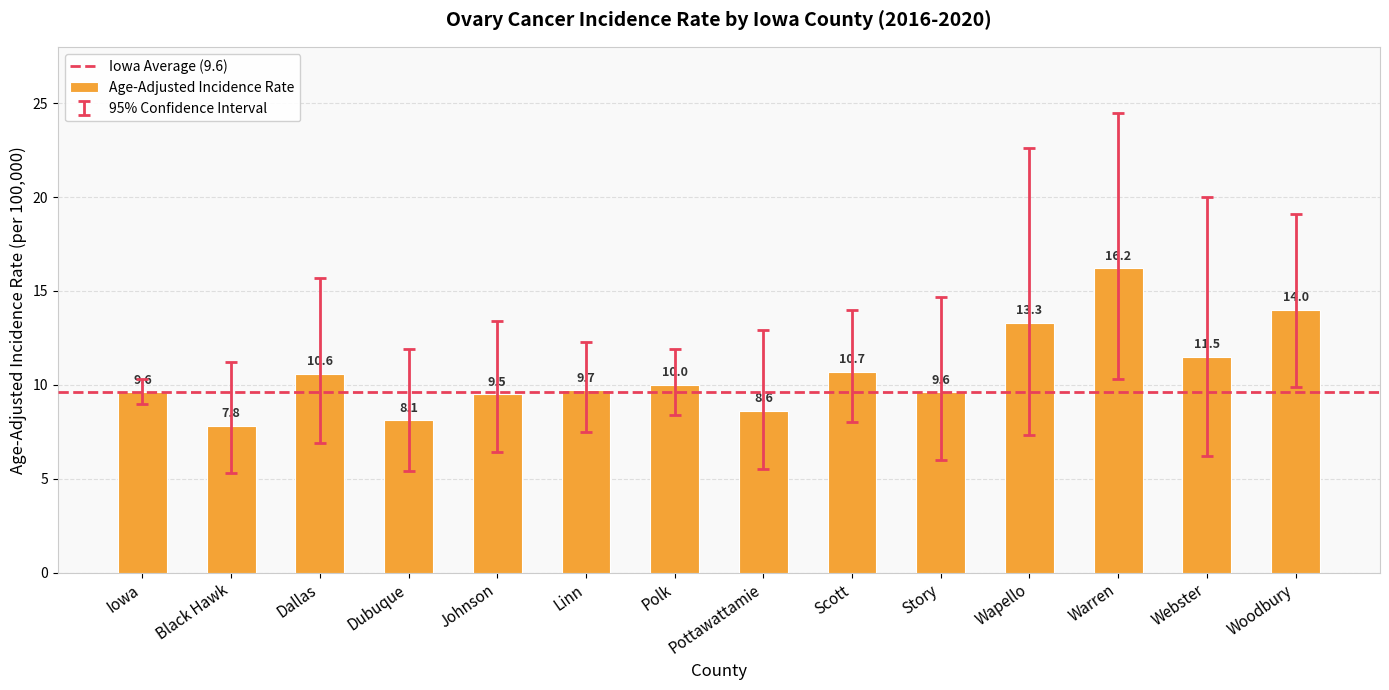

What is the label of the 4th bar from the right?

Wapello